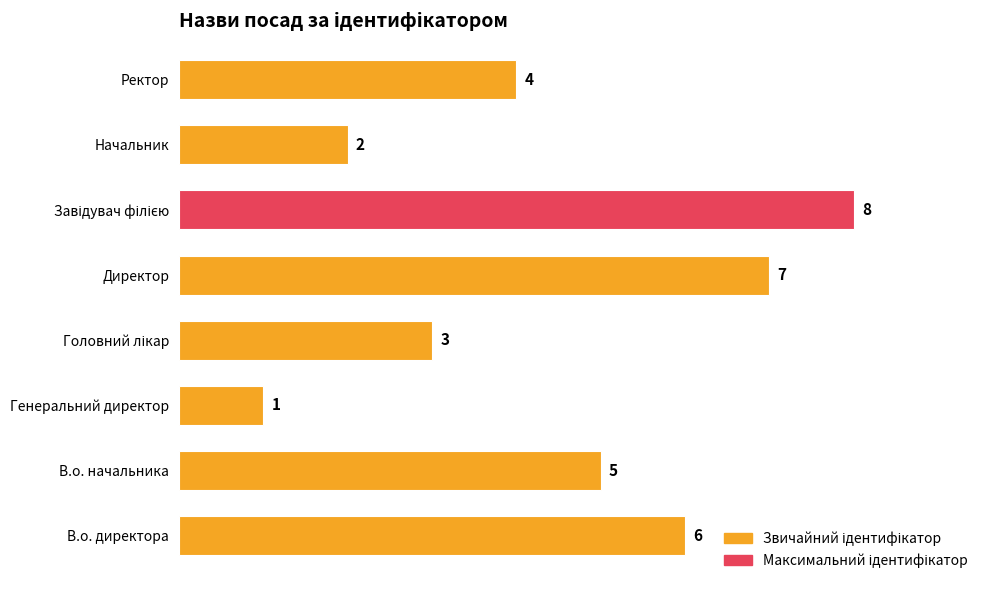

Read the value at Директор.

7